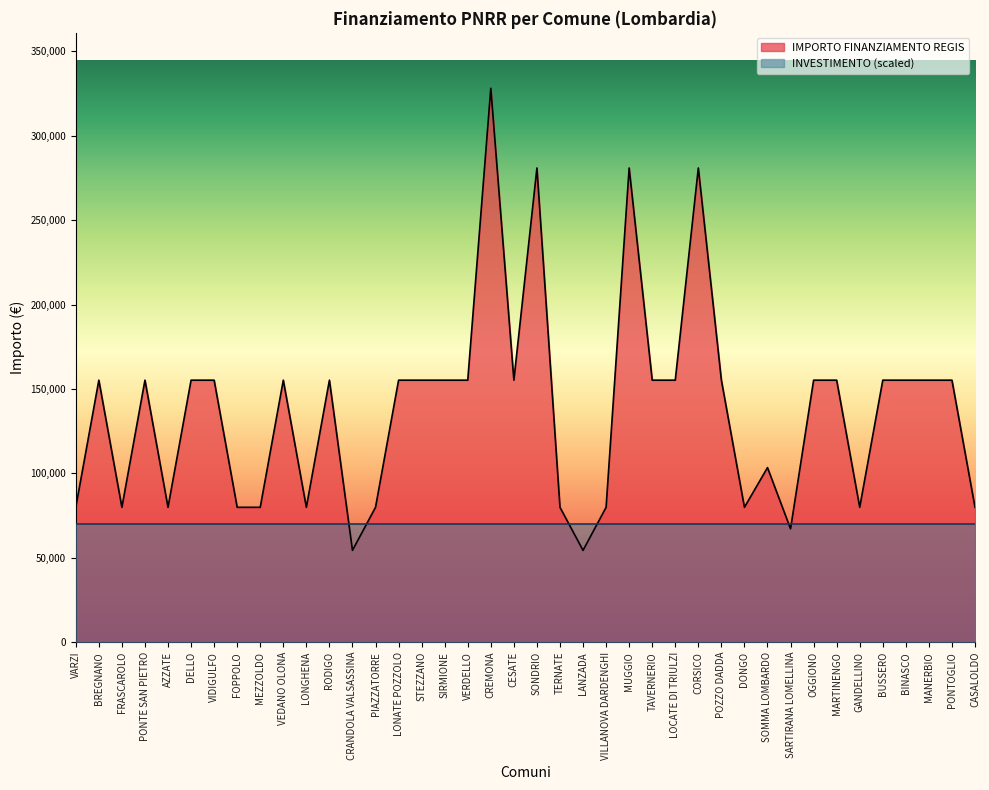

Reading right to left, list all the values displayed in this chart.

79922	155234	155234	155234	155234	79922	155234	155234	67167	103444	79922	155234	280932	155234	155234	280932	79922	54412	79922	280932	155234	328160	155234	155234	155234	155234	79922	54412	155234	79922	155234	79922	79922	155234	155234	79922	155234	79922	155234	79922